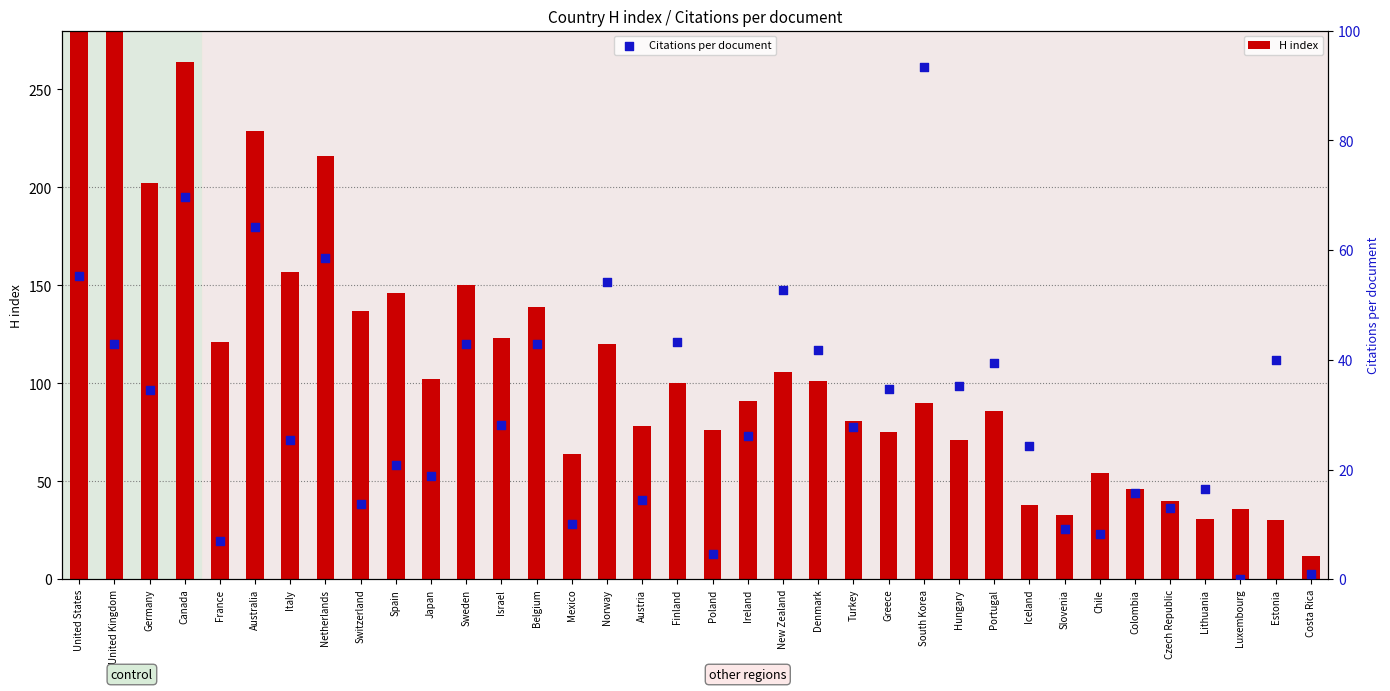

Is the value of H index at France greater than the value of Citations per document at Spain?

Yes